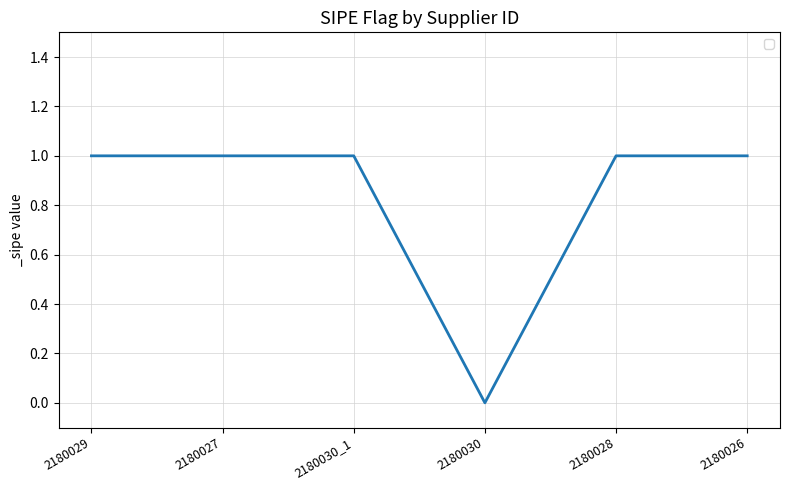

What is the change in value from 2180030 to 2180028?

+1